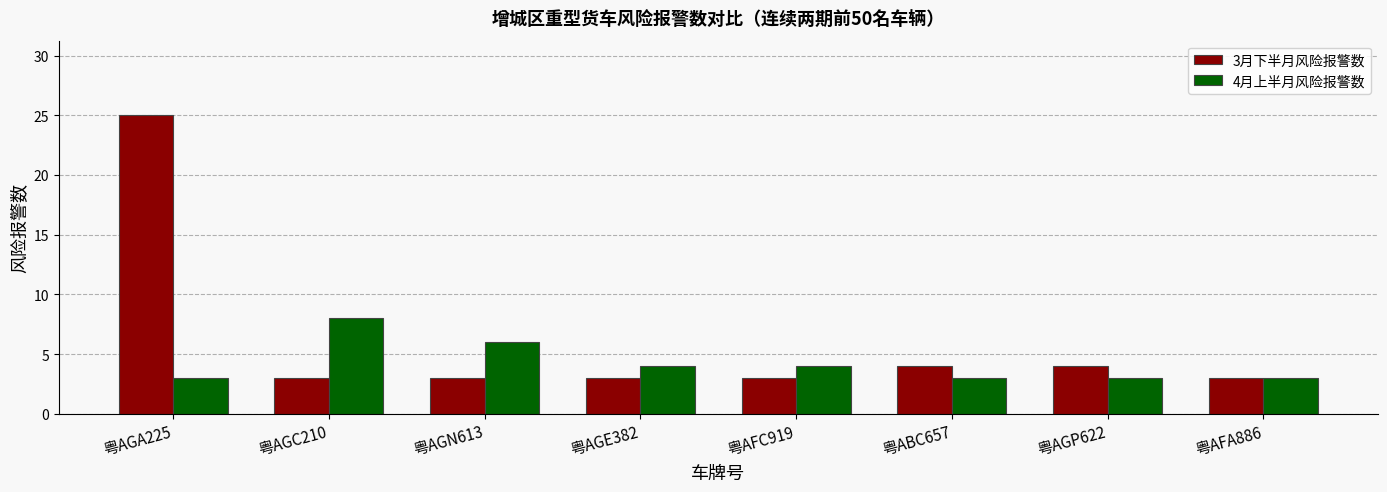

What is the average value of the 4月上半月风险报警数 series?

4